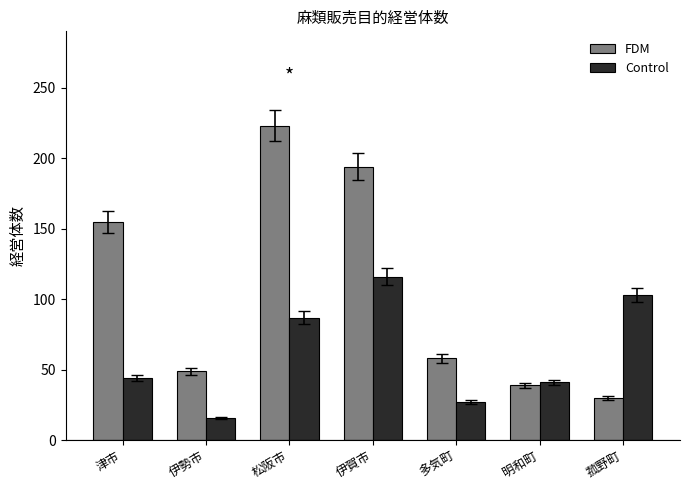

Which series has the largest total across all categories?

FDM